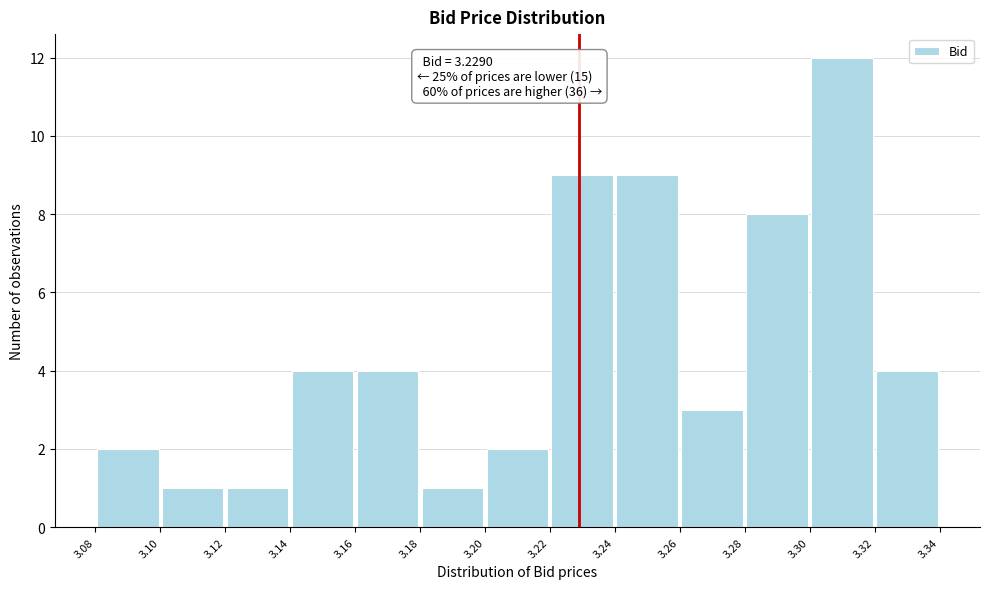

Over which range of the x-axis is the bar tallest?

3.30 to 3.32